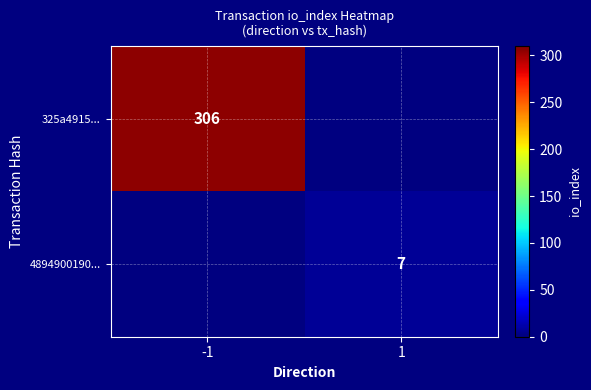

The value of 4894900190... at 1 is 7. True or false?

True